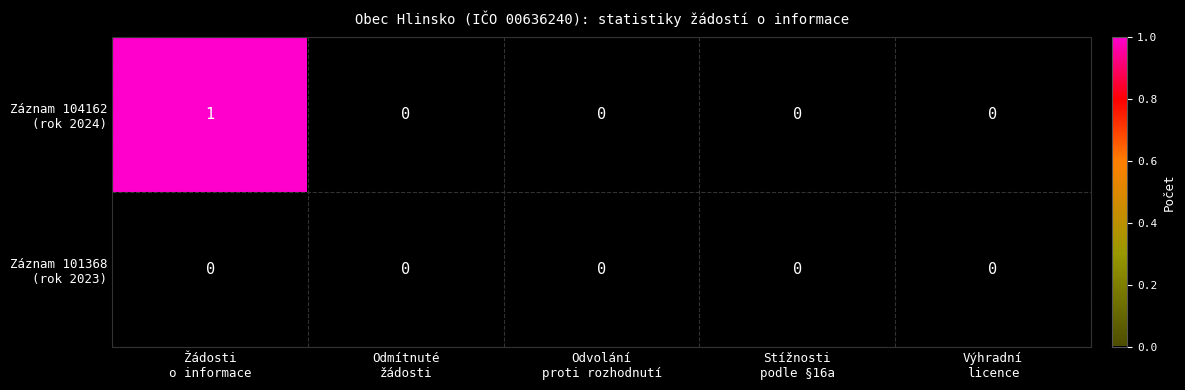

How many distinct data groups are displayed?

2